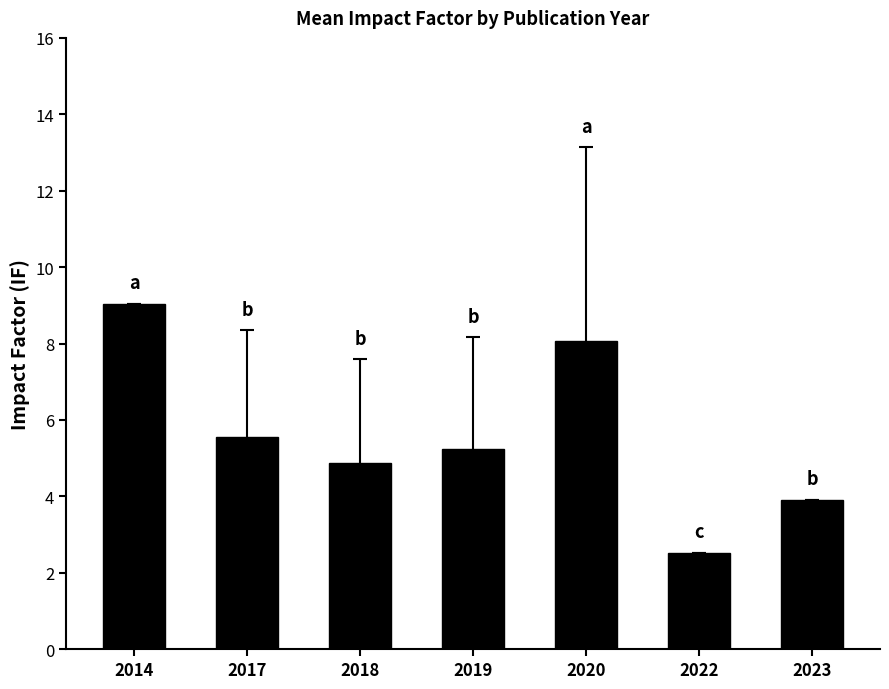

Between 2020 and 2019, which is larger?

2020